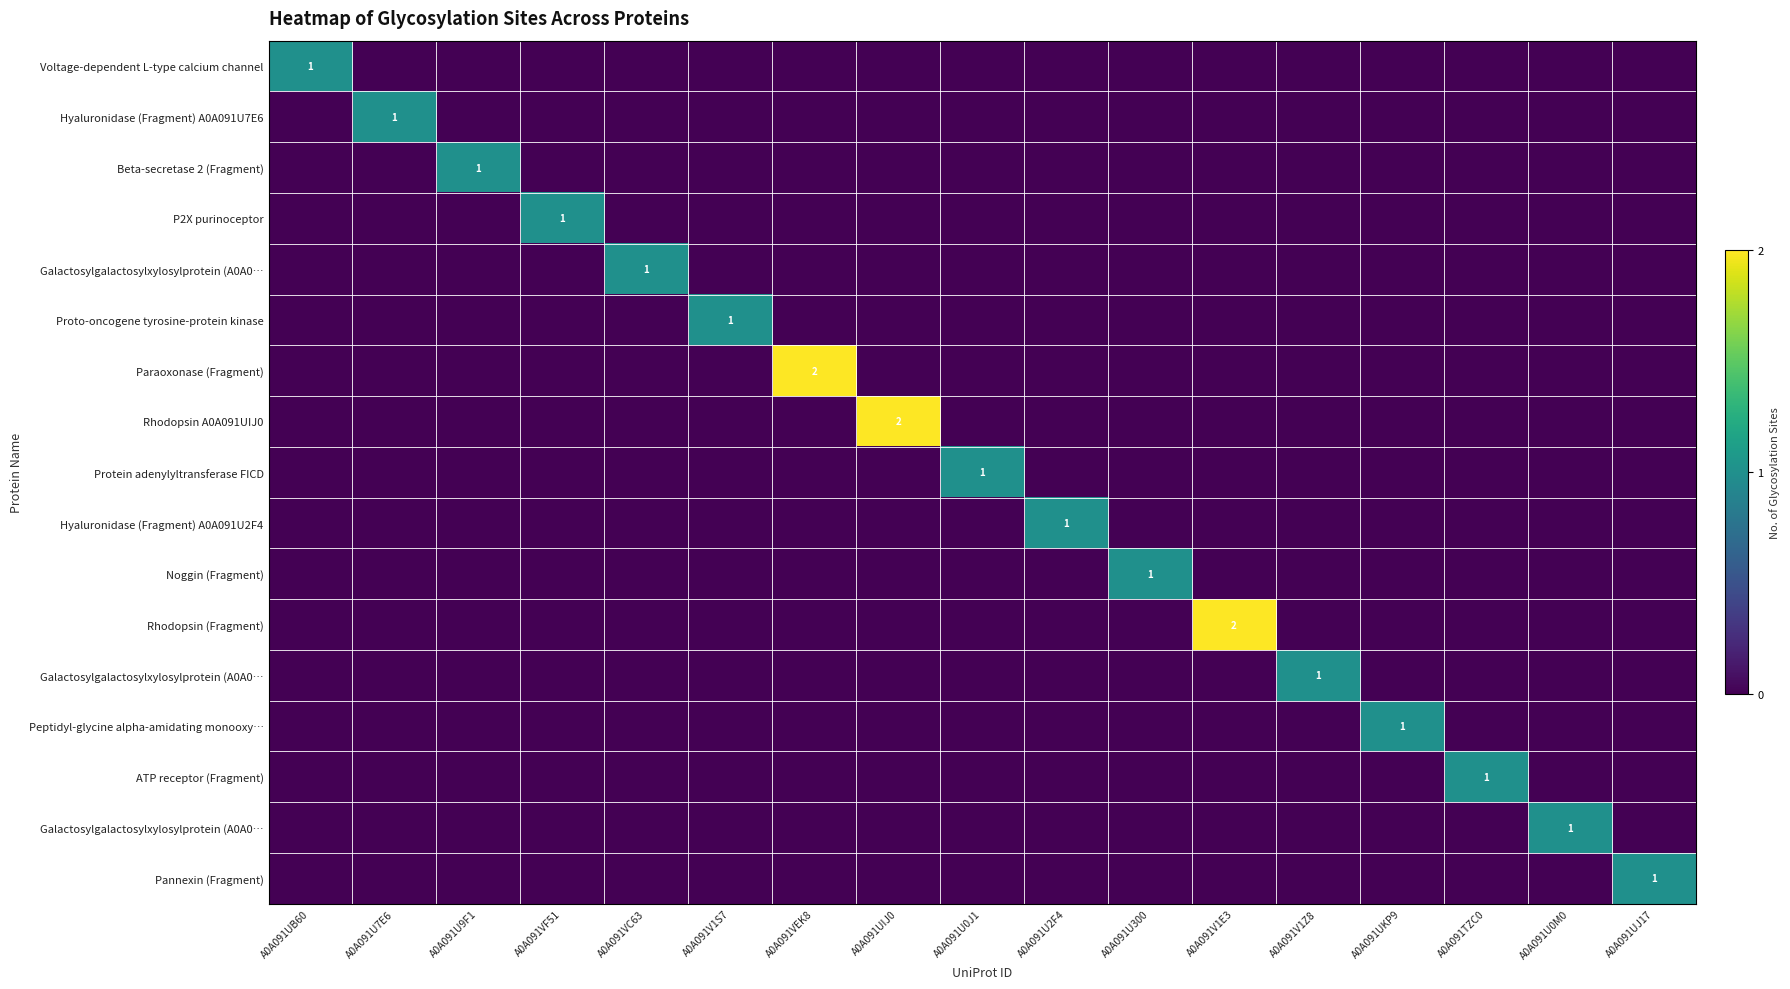

At which category is the sum across all series the highest?

A0A091VEK8